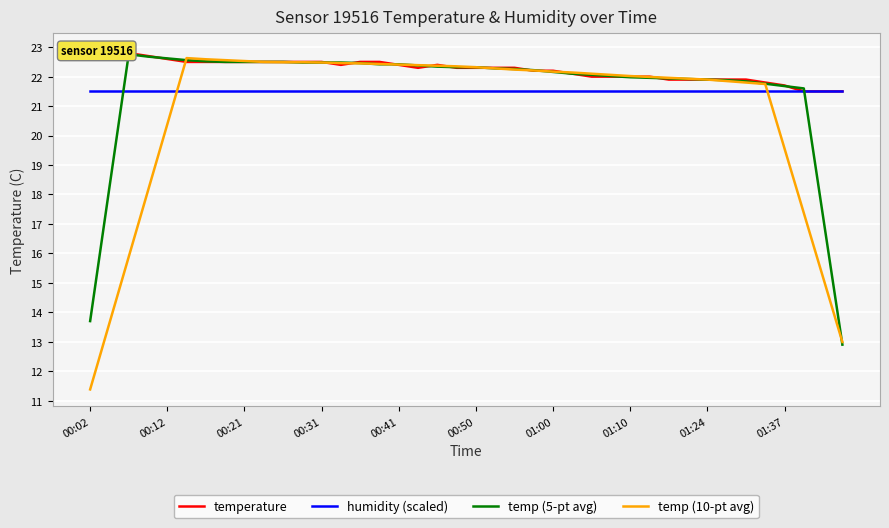

Count the number of data series in this chart.

4